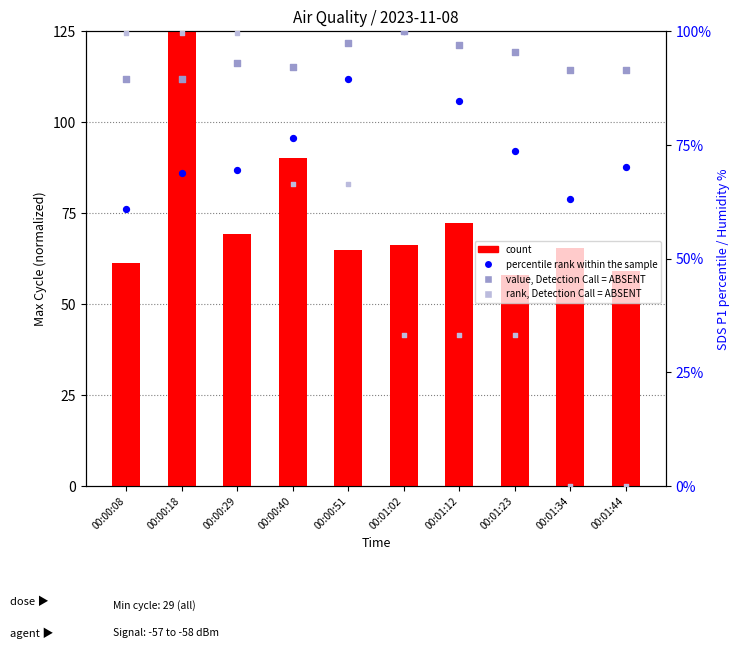

Which series has the widest spread of Y values?

rank, Detection Call = ABSENT